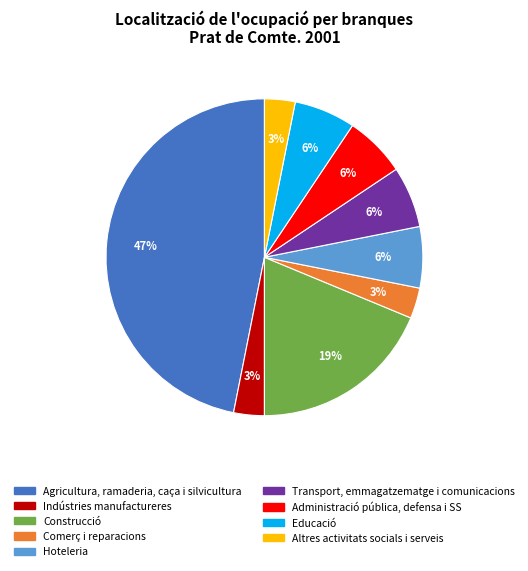

Is Educació the majority of the pie?

No